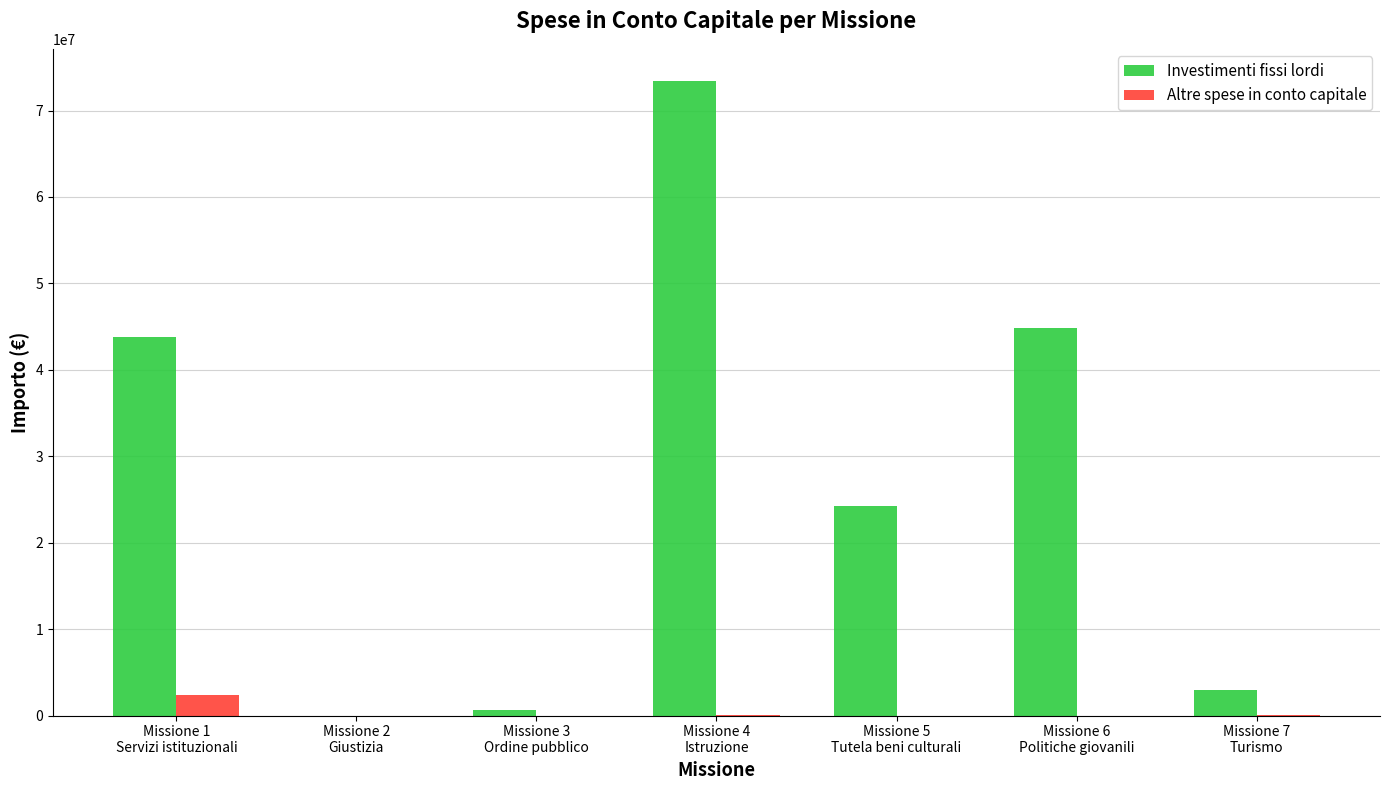

What is the greatest value displayed?

73471207.2